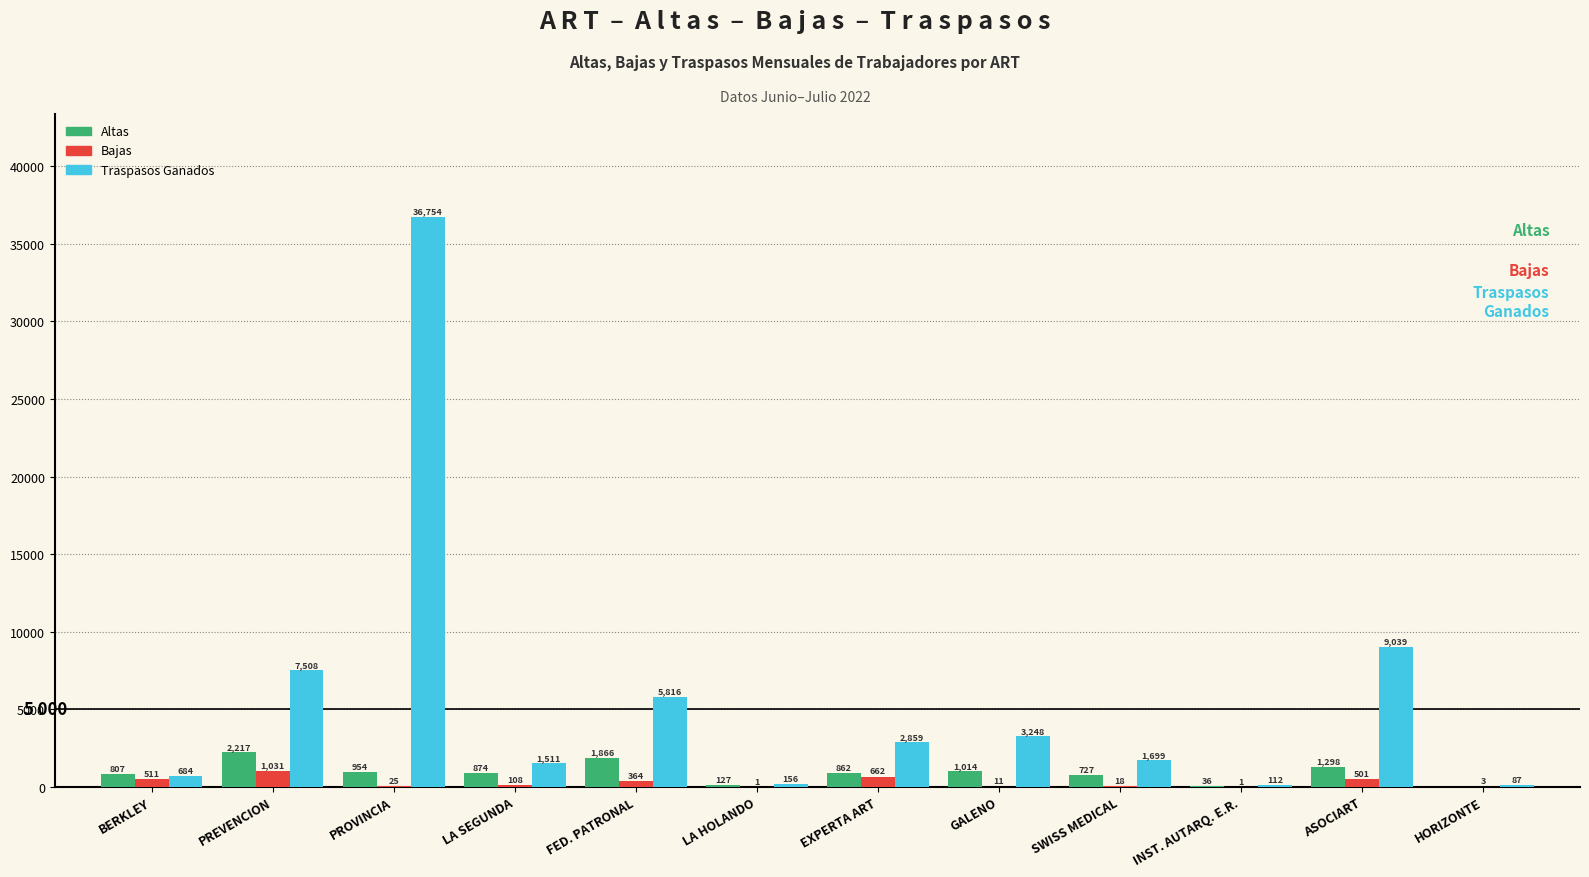

What is the total value across all series at LA SEGUNDA?

2493